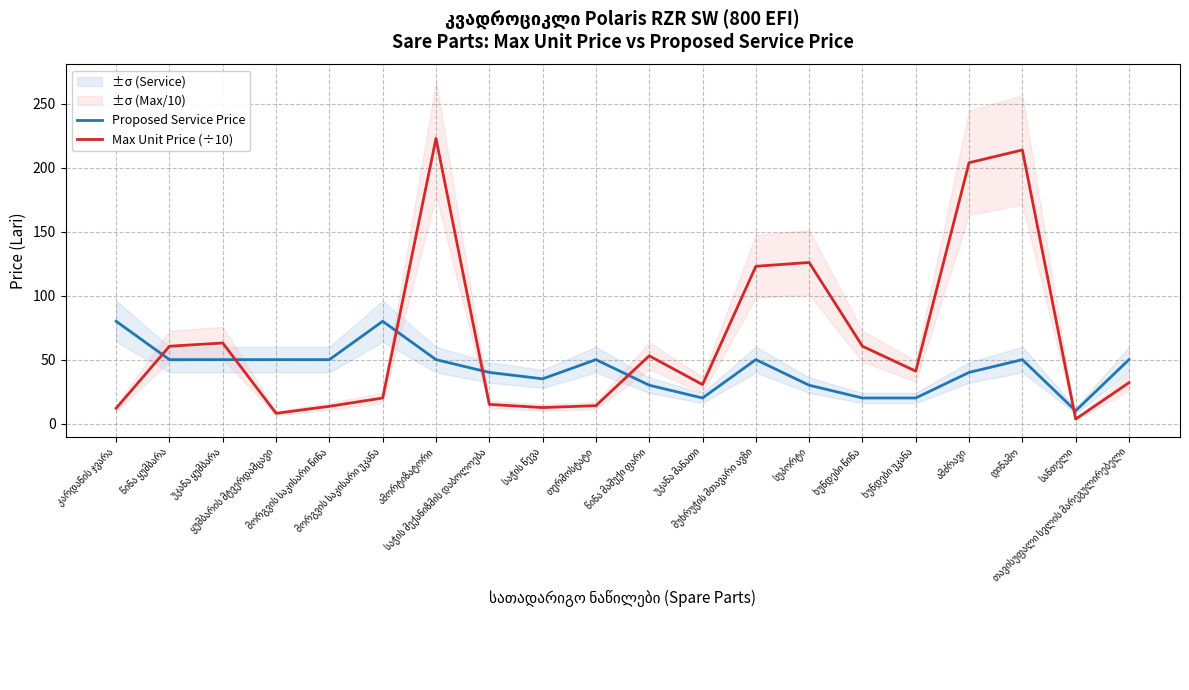

After their last crossing, which series has the higher values: Proposed Service Price or Max Unit Price (÷10)?

Proposed Service Price